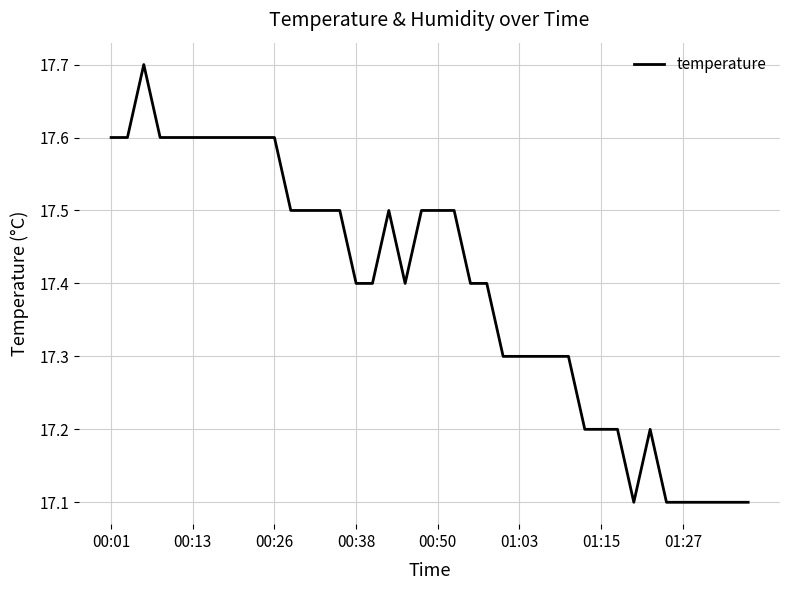

What is the difference between the second highest and minimum values?

0.5